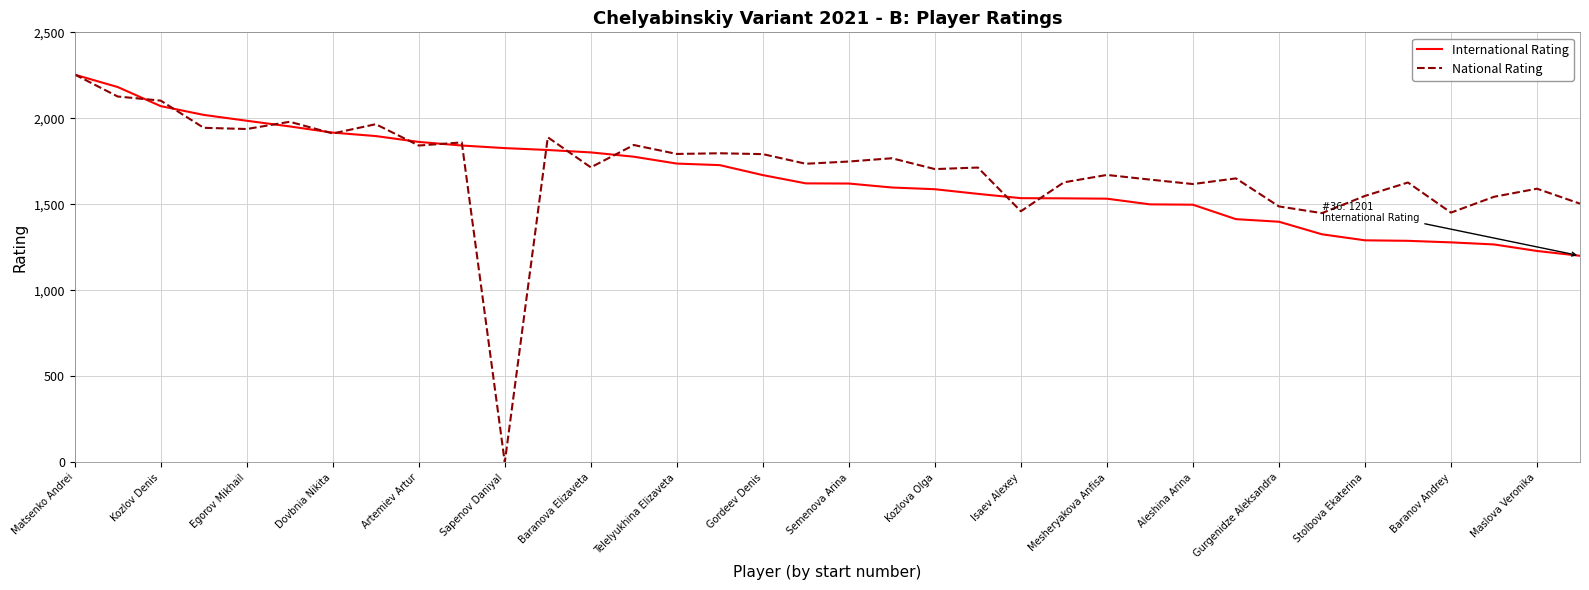

Which series has the largest range (max minus min)?

National Rating